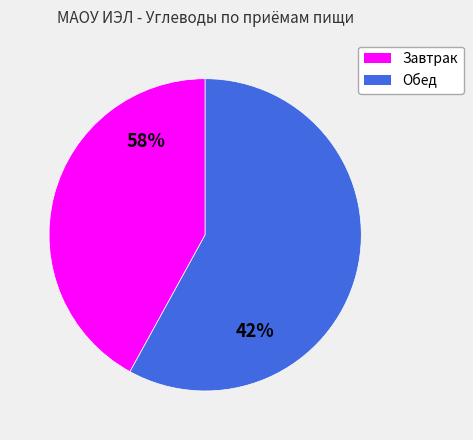

Which category has the smallest portion of the pie?

Завтрак